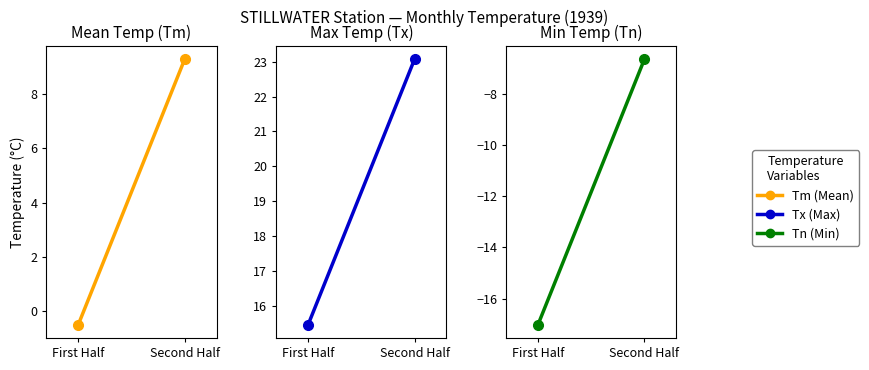

How many values in the Tx series exceed 23?

1